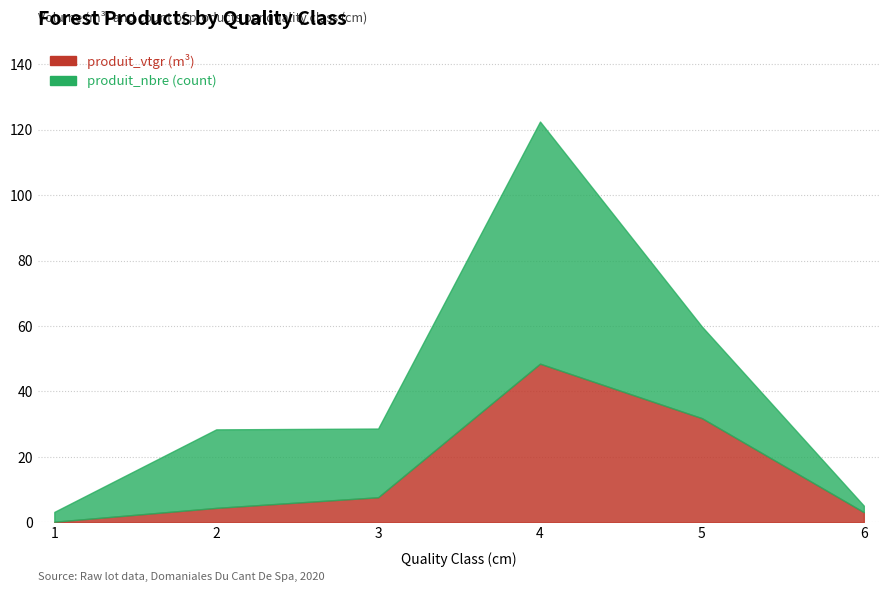

Which series has the largest total across all categories?

produit_nbre